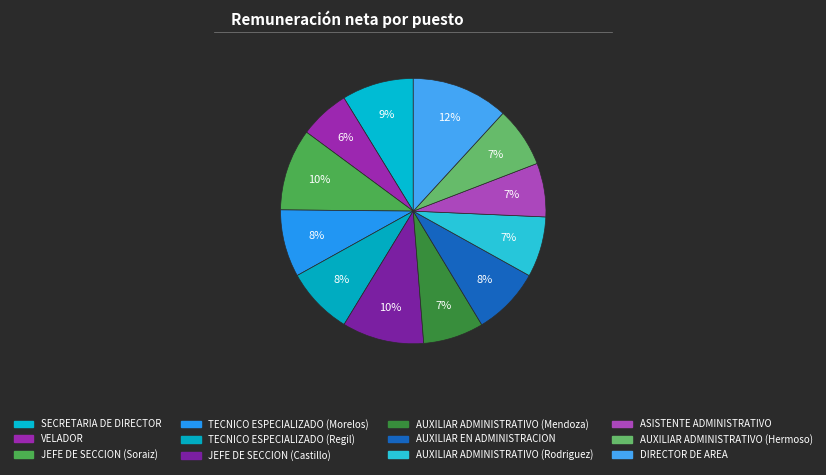

Rank the categories by value from highest to lowest.

DIRECTOR DE AREA, JEFE DE SECCION (Soraiz), JEFE DE SECCION (Castillo), SECRETARIA DE DIRECTOR, AUXILIAR EN ADMINISTRACION, TECNICO ESPECIALIZADO (Morelos), TECNICO ESPECIALIZADO (Regil), AUXILIAR ADMINISTRATIVO (Mendoza), AUXILIAR ADMINISTRATIVO (Rodriguez), AUXILIAR ADMINISTRATIVO (Hermoso), ASISTENTE ADMINISTRATIVO, VELADOR